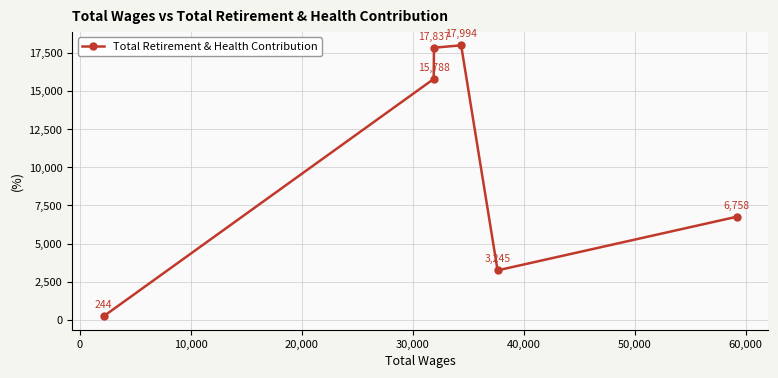

What is the value of the 1st point from the left?

244